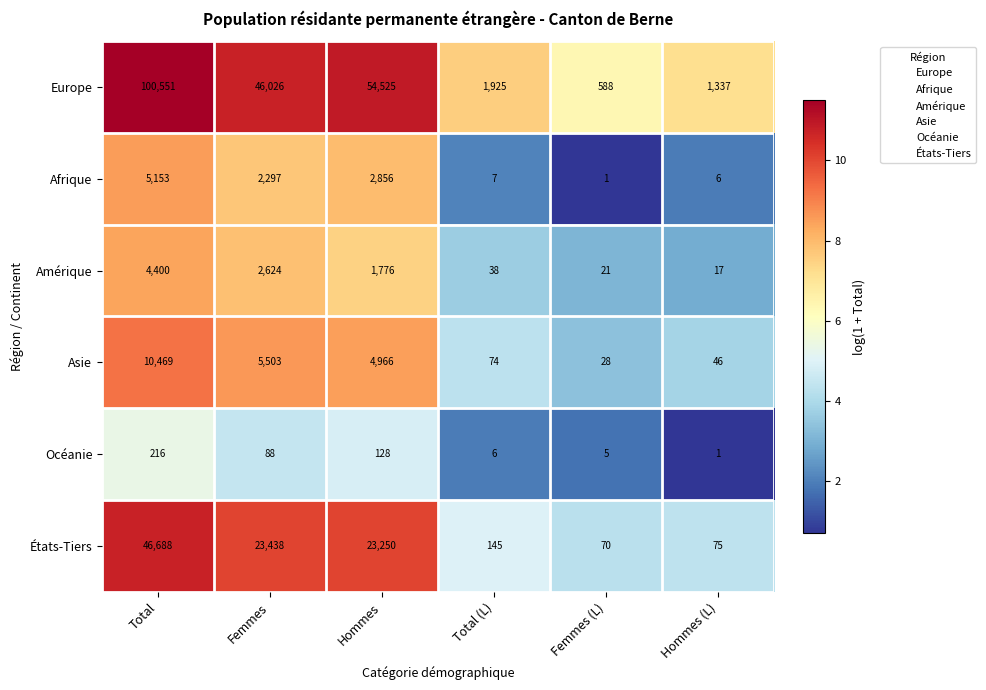

Which series has the largest total across all categories?

Europe